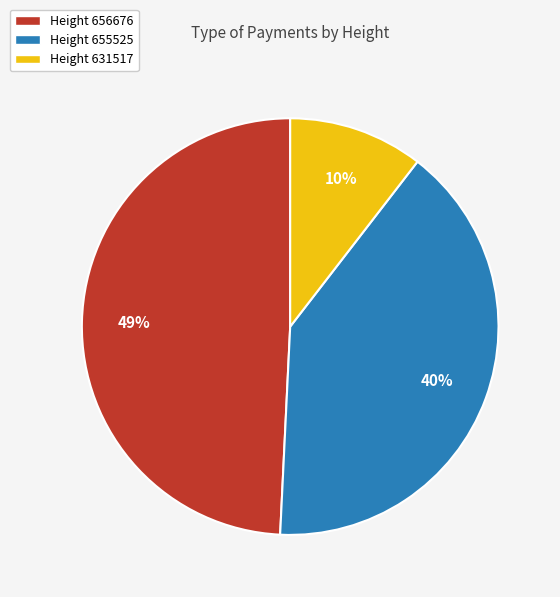

Does Height 655525 represent more than half of the total?

No